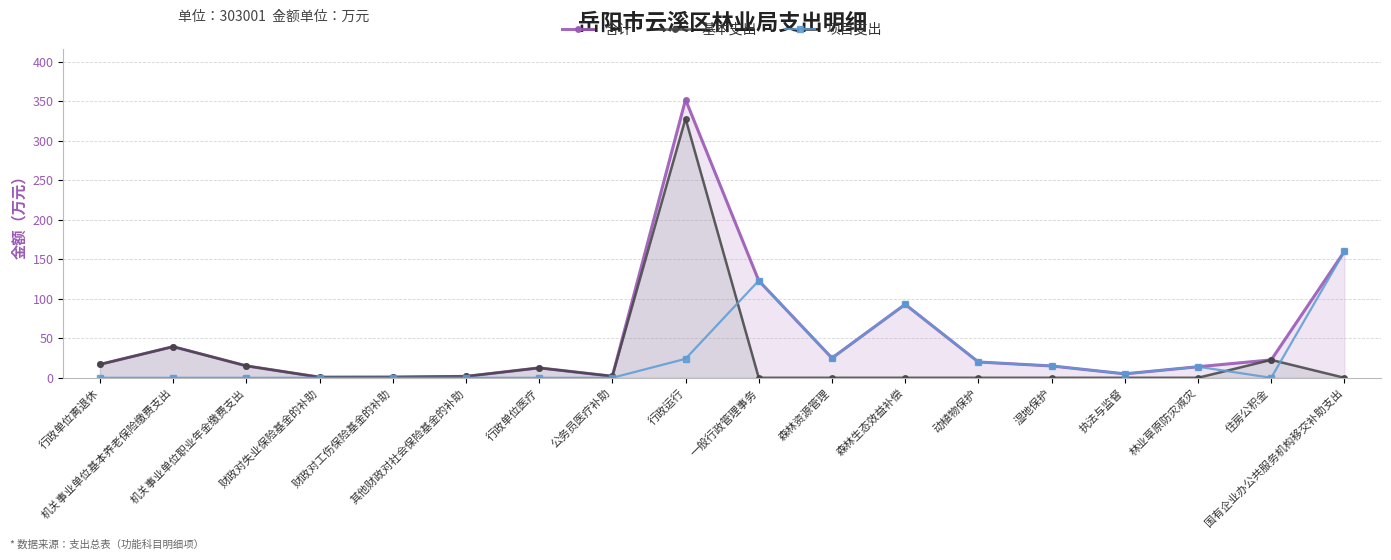

What are all the series names shown in the legend?

合计, 基本支出, 项目支出